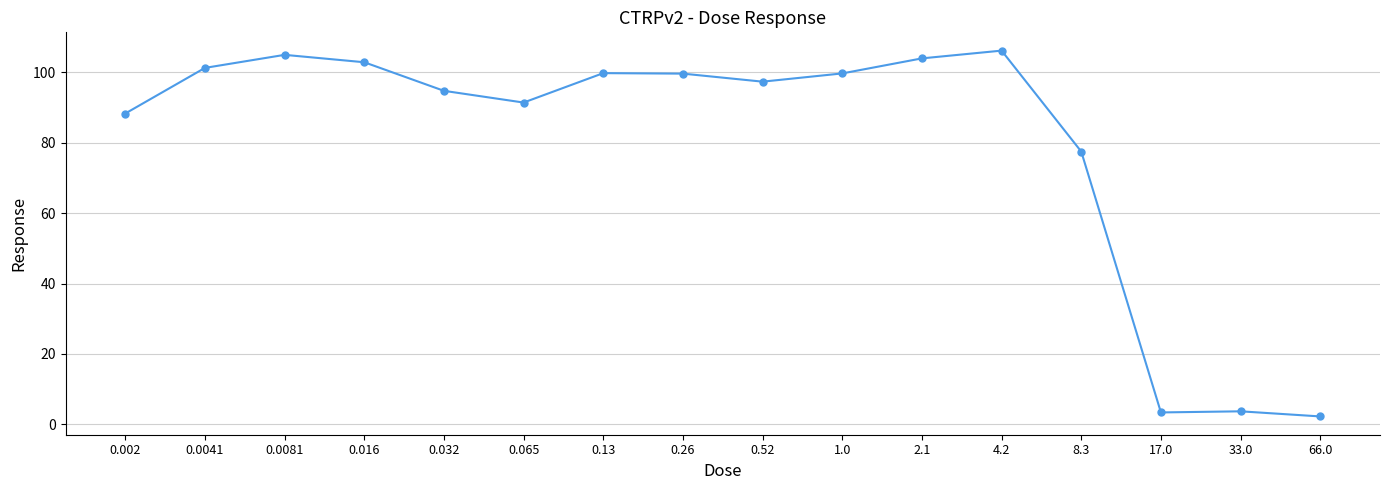

What position from the right is 0.52?

8